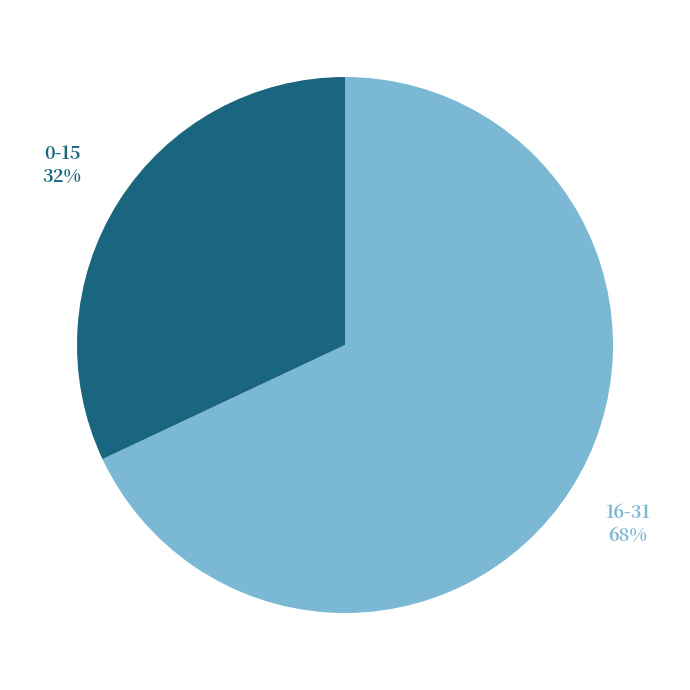

To the nearest percent, what is the difference between the largest and smallest slice percentages?

36%